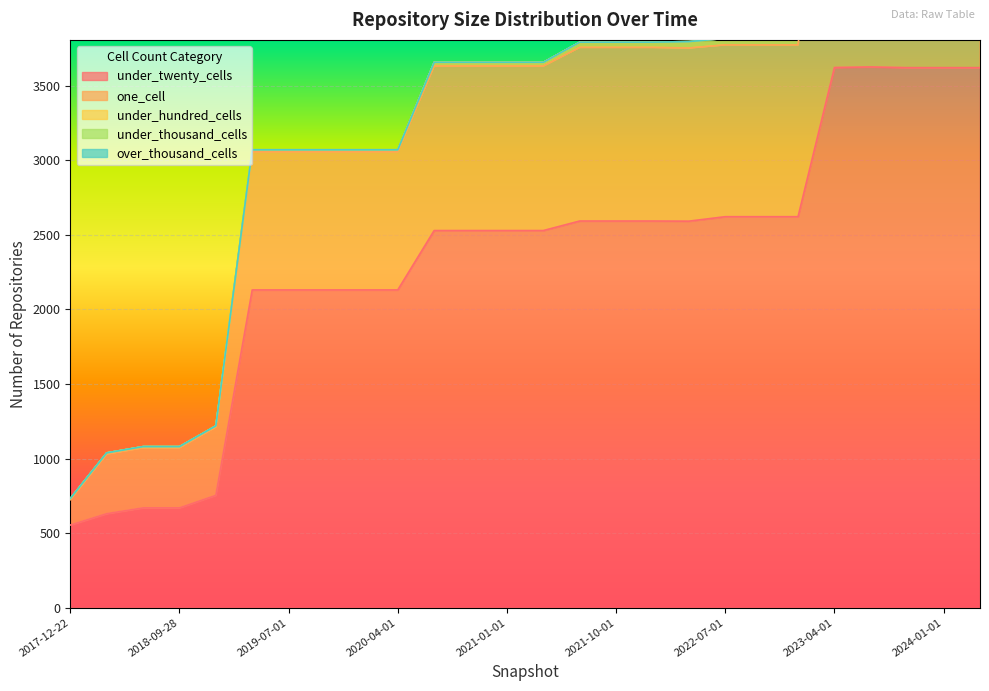

Between 2020-04-01 and 2023-04-01, which series saw the biggest shift?

under_twenty_cells